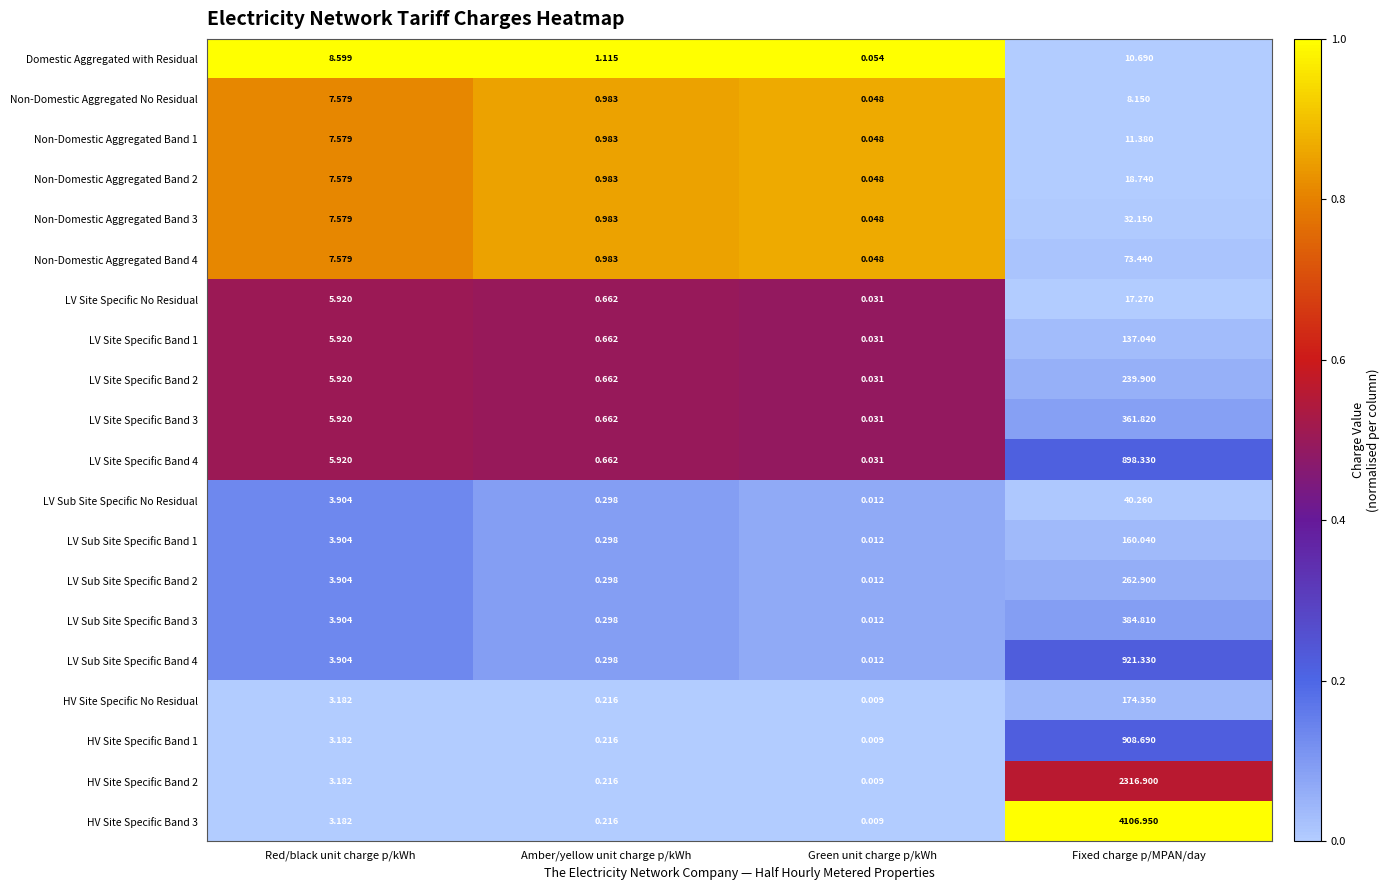

Where does the Domestic Aggregated with Residual series first go above 8?

Red/black unit charge p/kWh